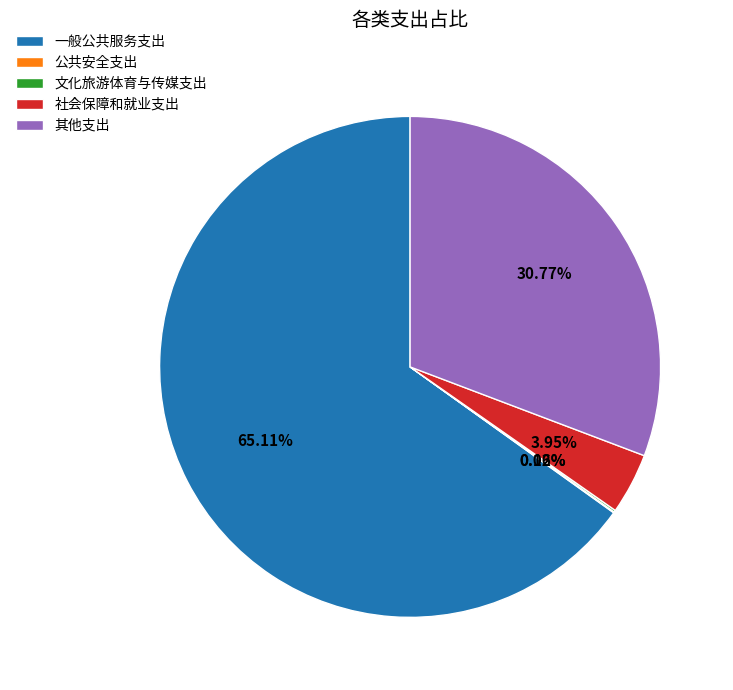

What portion of the pie excludes 一般公共服务支出?

34.9%